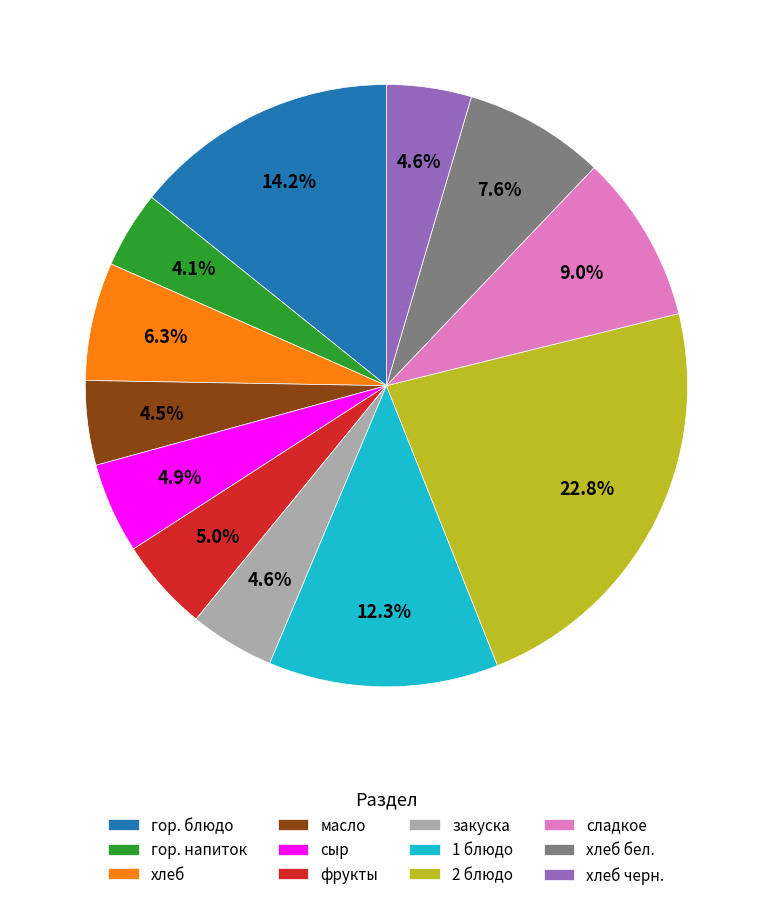

Which slice is the largest?

2 блюдо